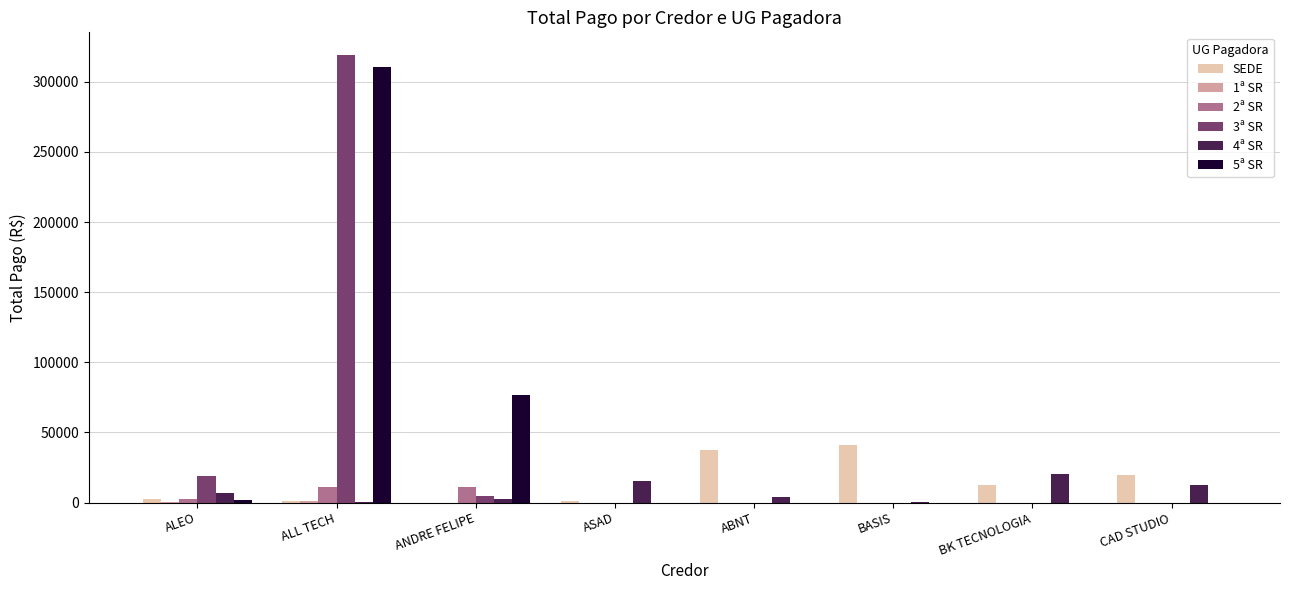

The 3ª SR series shows 0.0 at ASAD. True or false?

True